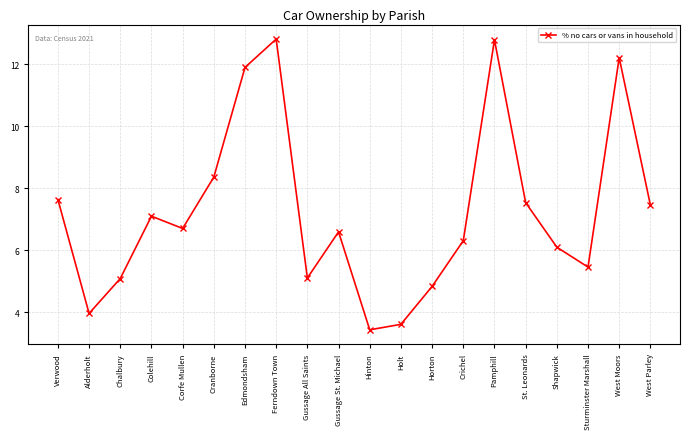

How many interior local valleys (lower than both neighbors) does the data have?

5